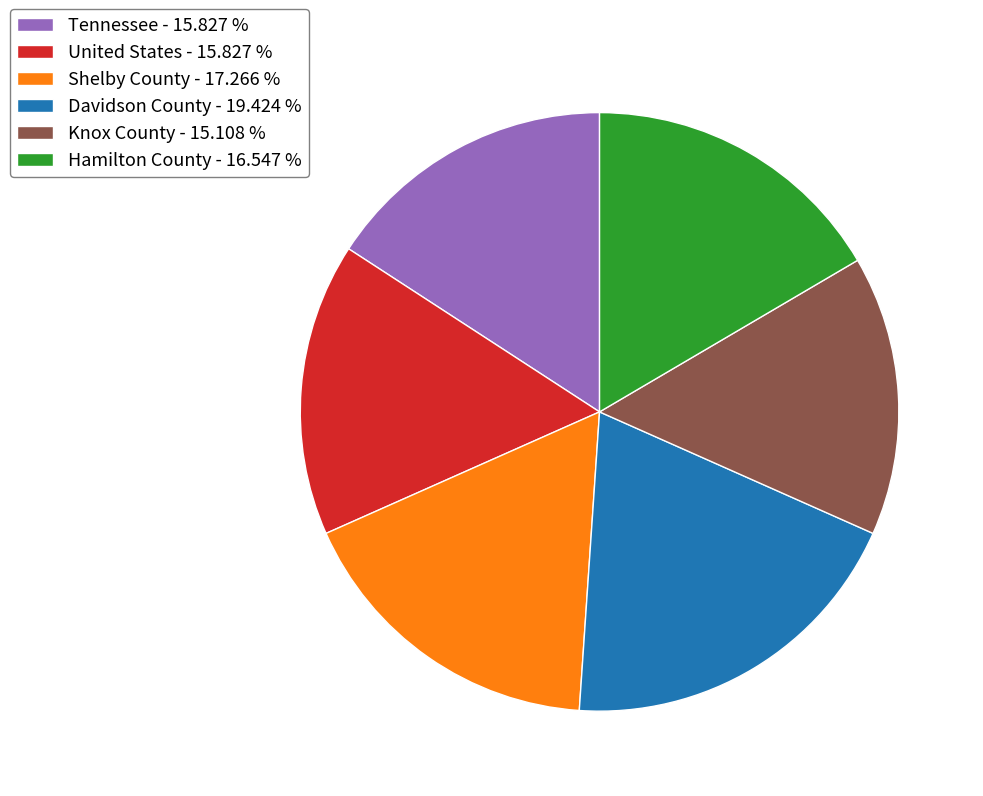

Which slice is the largest?

Davidson County